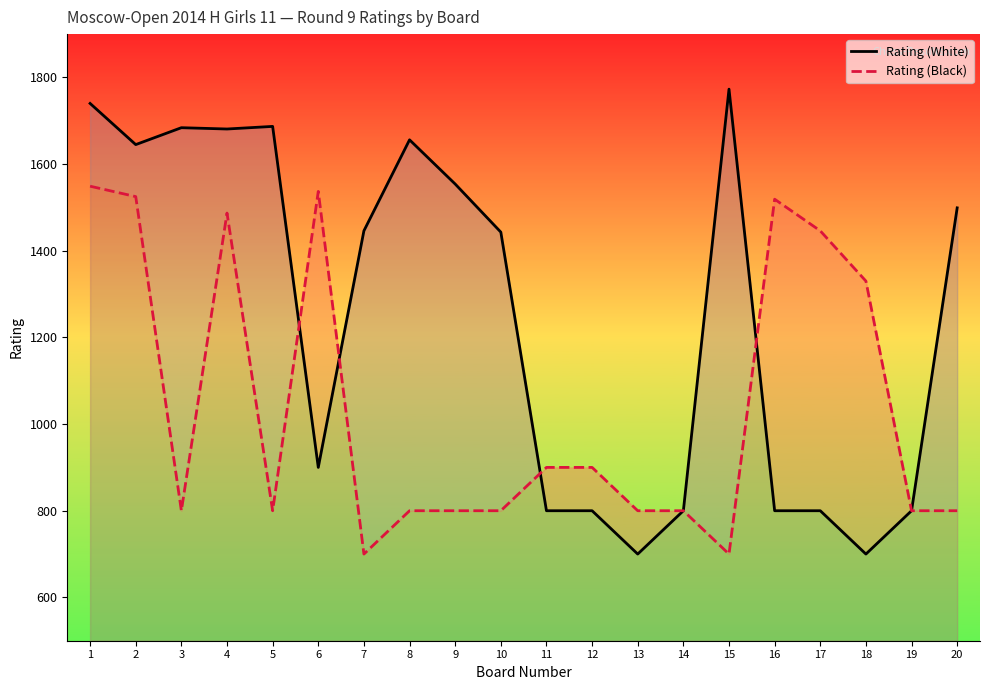

Count the number of data series in this chart.

2